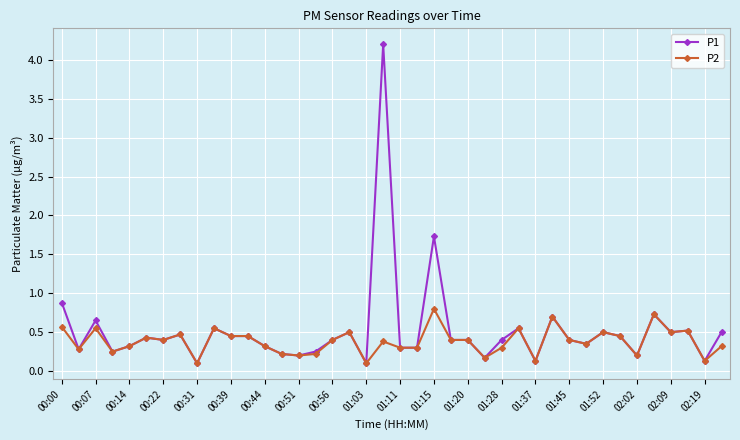

What is the maximum value for P1?

4.2